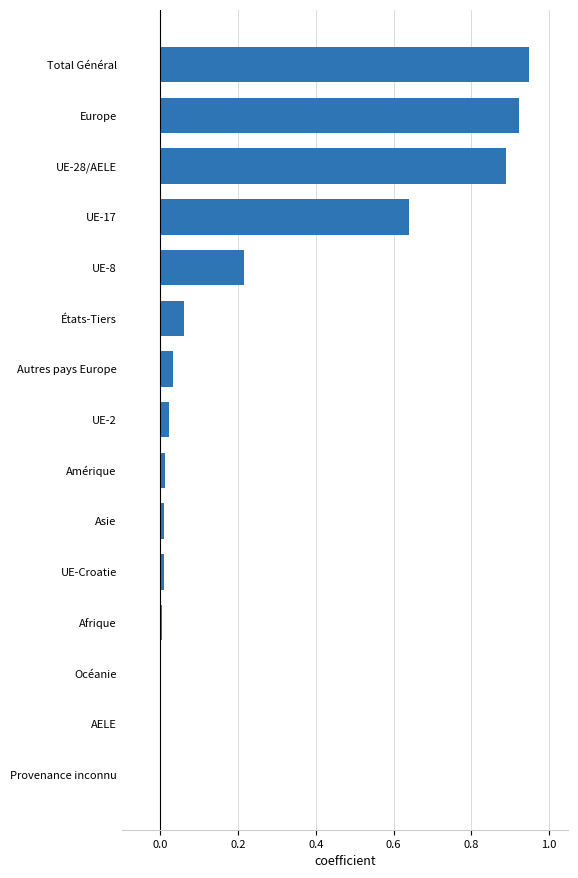

Is it true that the value at UE-2 is 0.0?

True